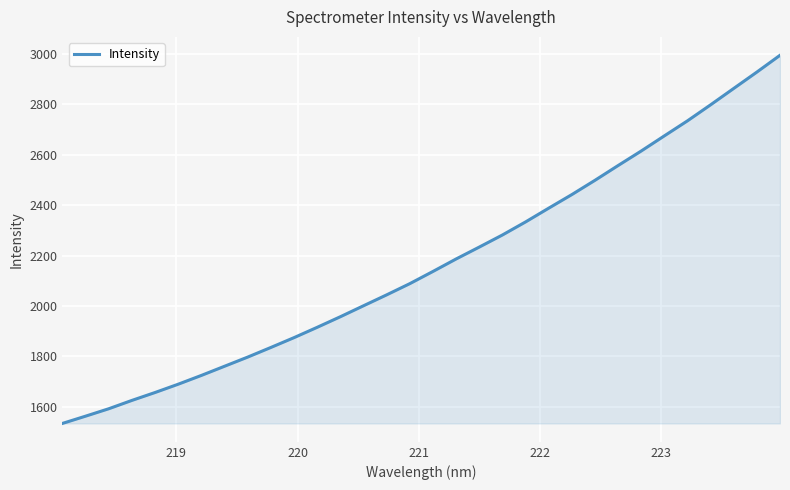

What is the minimum value shown in the chart?

1533.6